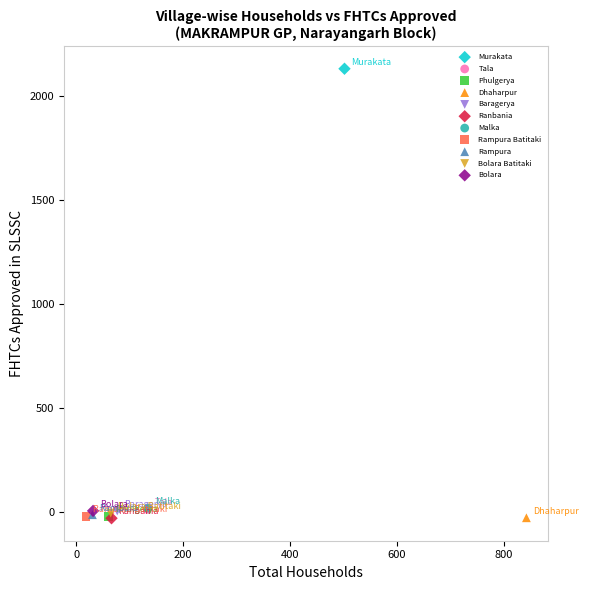

What are all the series names shown in the legend?

Murakata, Tala, Phulgerya, Dhaharpur, Baragerya, Ranbania, Malka, Rampura Batitaki, Rampura, Bolara Batitaki, Bolara